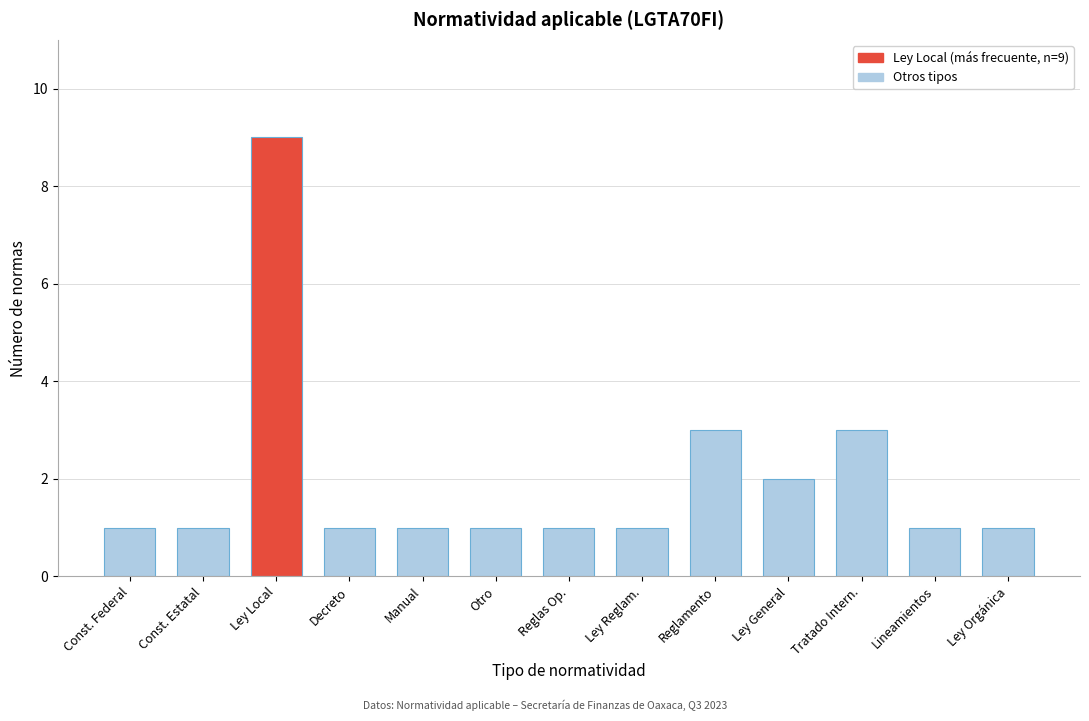

Reading right to left, transcribe all the data shown in this chart.

Ley Orgánica=1	Lineamientos=1	Tratado Intern.=3	Ley General=2	Reglamento=3	Ley Reglam.=1	Reglas Op.=1	Otro=1	Manual=1	Decreto=1	Ley Local=9	Const. Estatal=1	Const. Federal=1